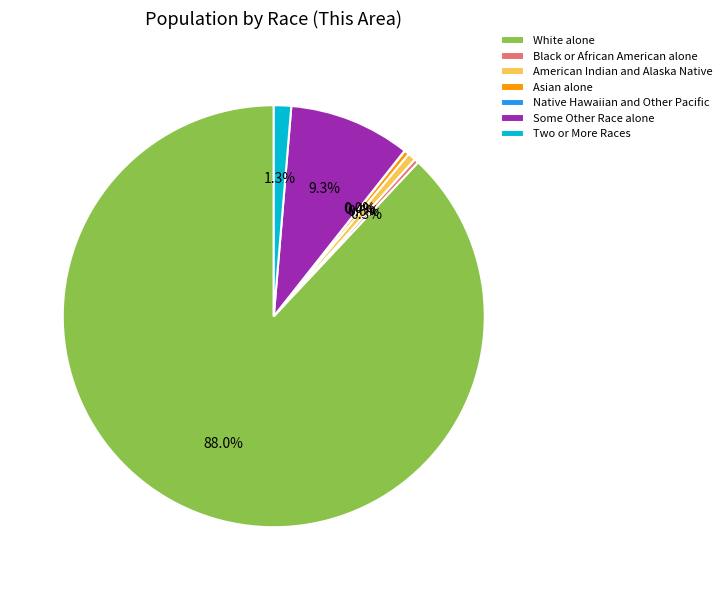

Is it true that American Indian and Alaska Native is 1% of the pie?

True